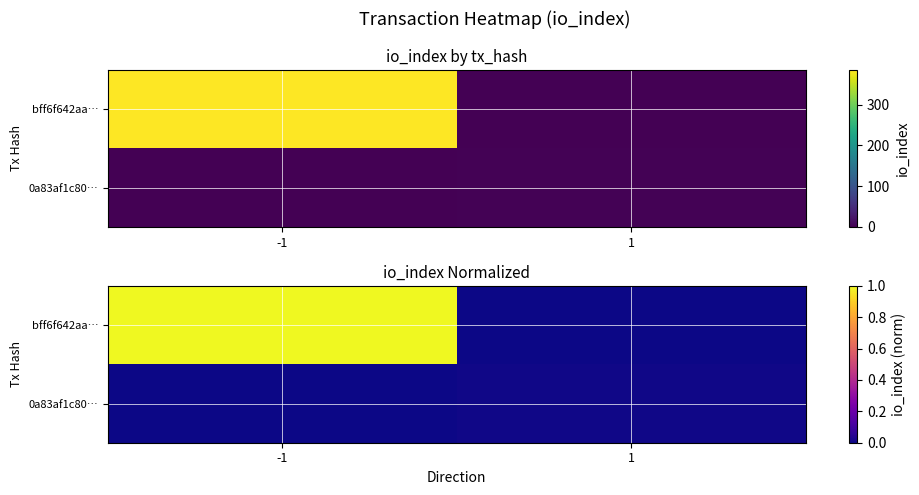

At -1, list the series in order from largest to smallest.

bff6f642aa…, 0a83af1c80…